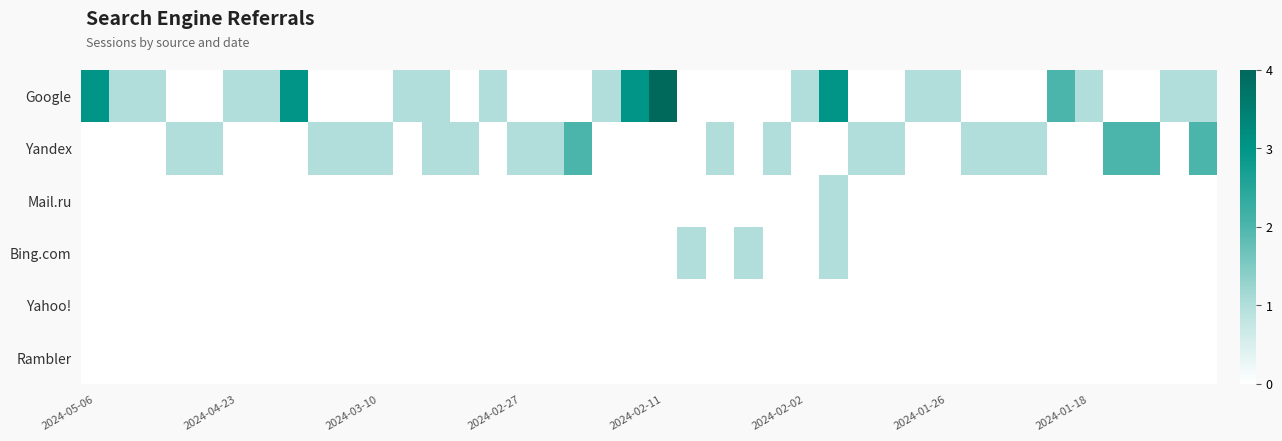

Which series has the largest range (max minus min)?

Google